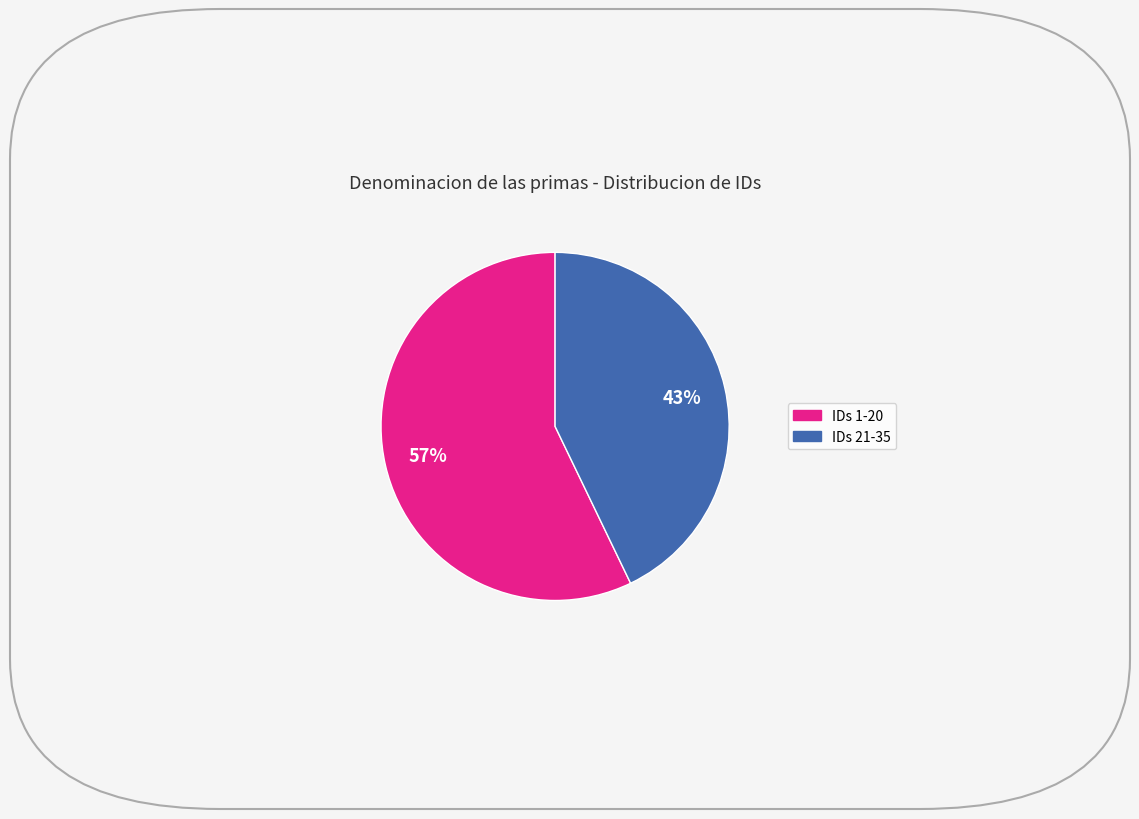

To the nearest percent, what is the average slice percentage?

50%